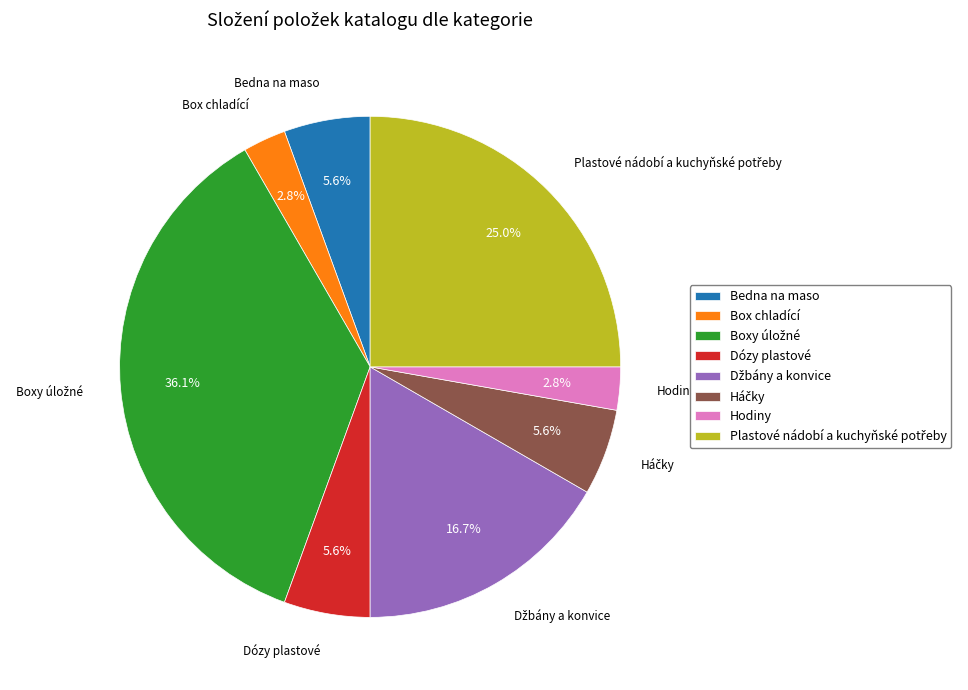

How much of the chart is everything except Bedna na maso?

94.4%